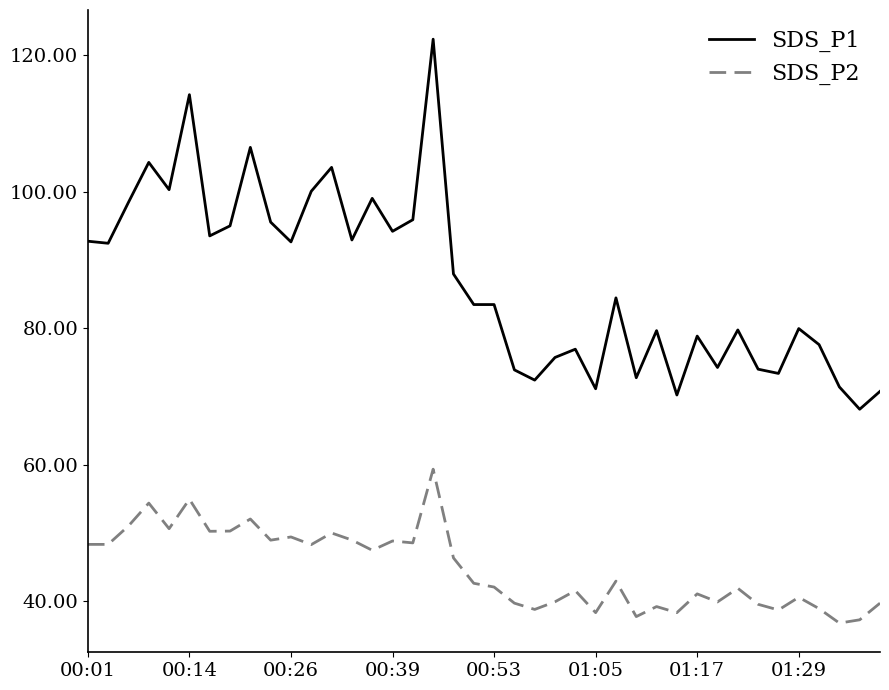

Which series has the largest total across all categories?

SDS_P1